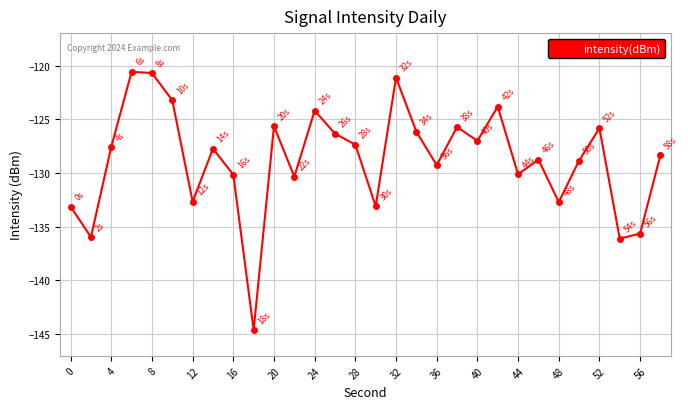

Does the chart have visible grid lines?

Yes